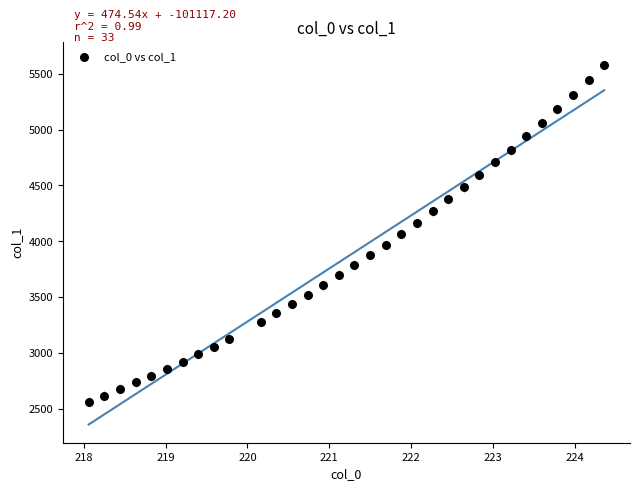

What is the range of X values (max minus min)?

6.3